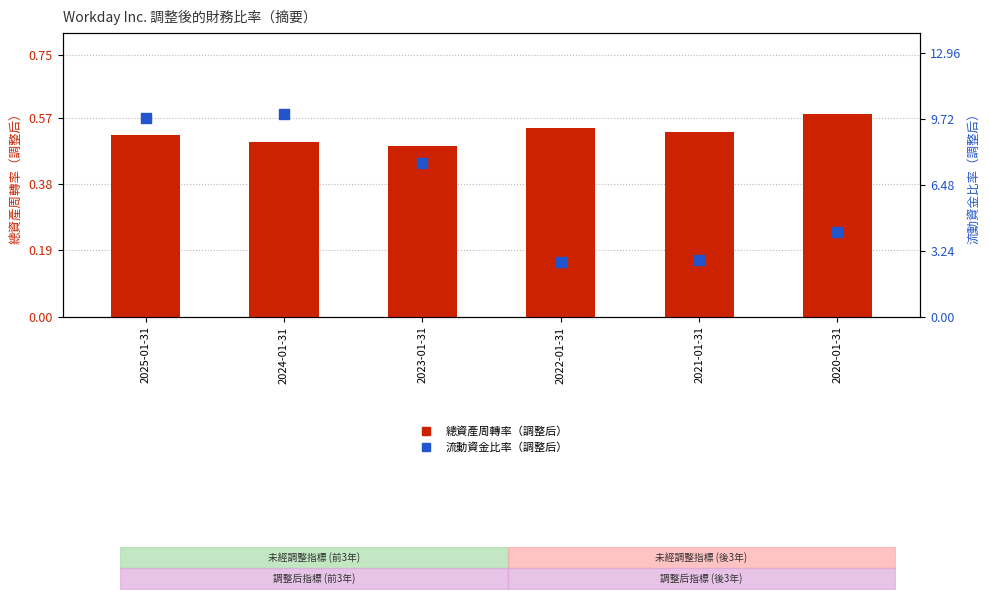

Which series has the largest total across all categories?

流動資金比率（調整后）